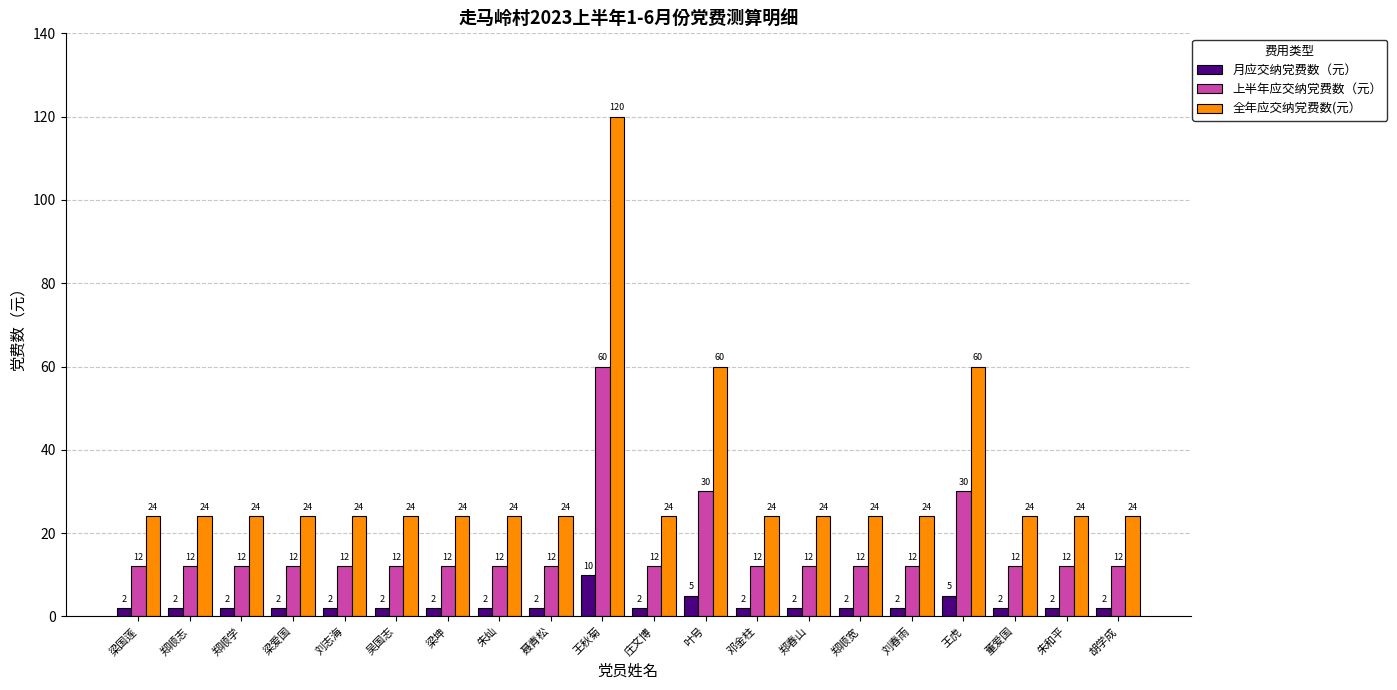

What is the minimum value for 全年应交纳党费数(元）?

24